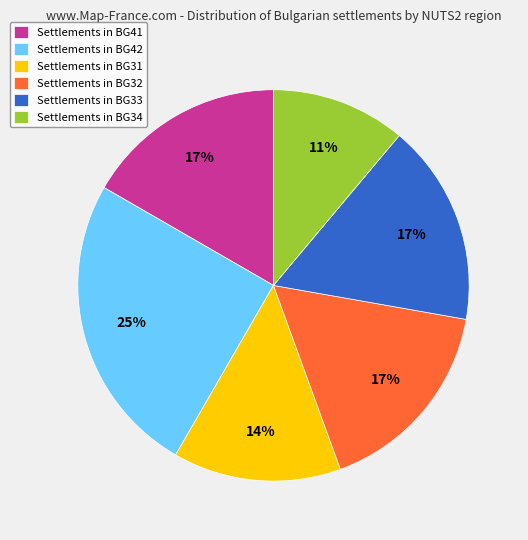

Combined, do Settlements in BG34 and Settlements in BG31 account for over 50%?

No